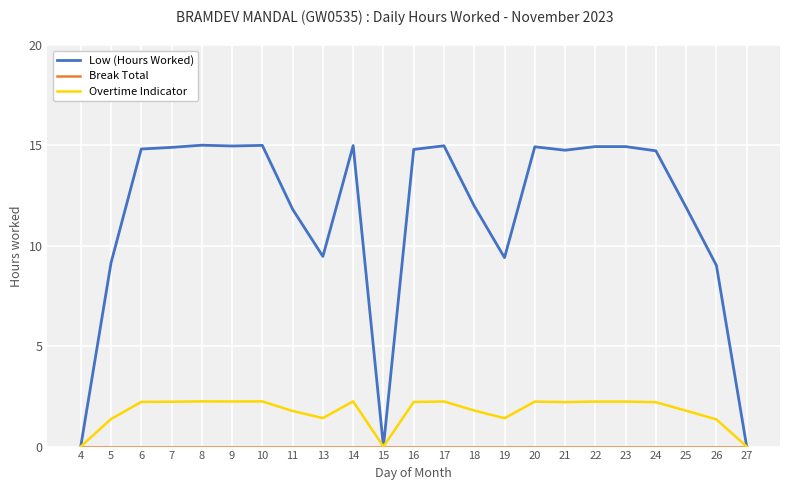

What is the difference between the maximum and second lowest values in the Overtime Indicator series?

2.3